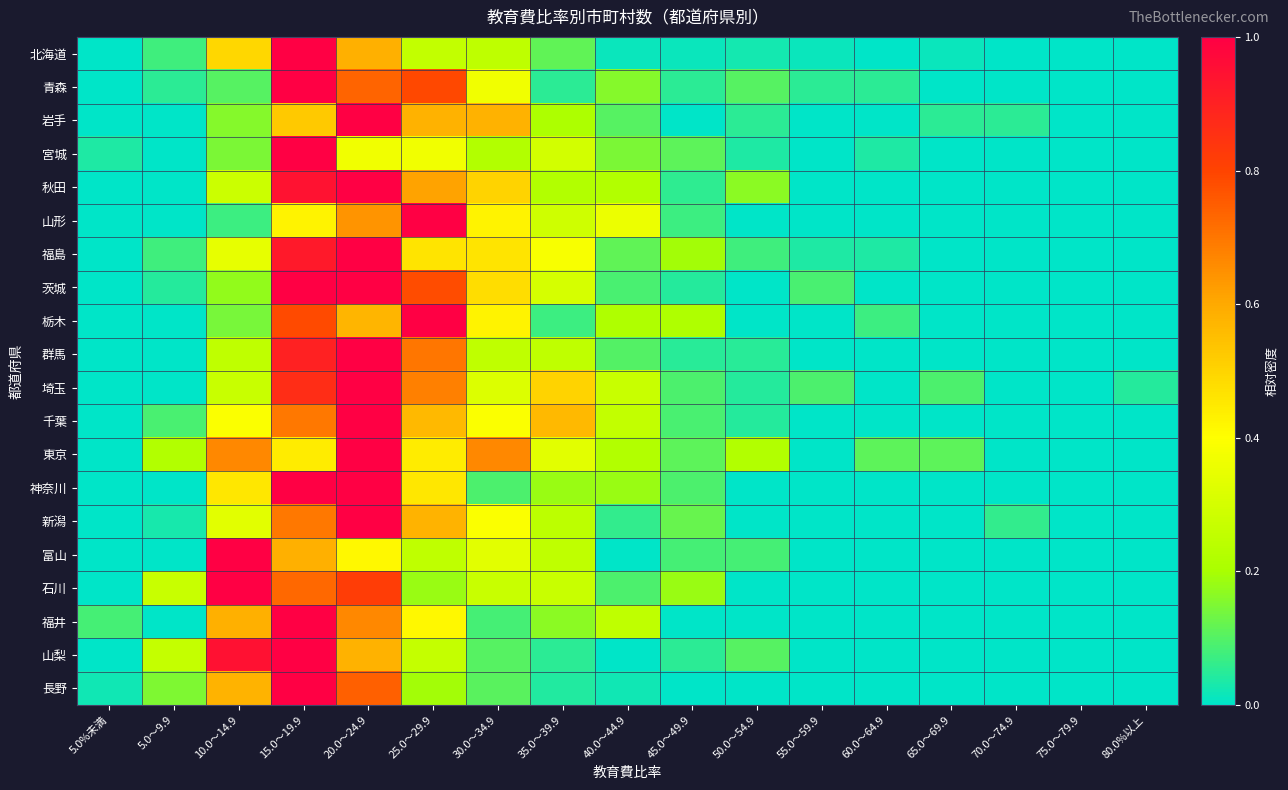

Which series has the largest range (max minus min)?

北海道